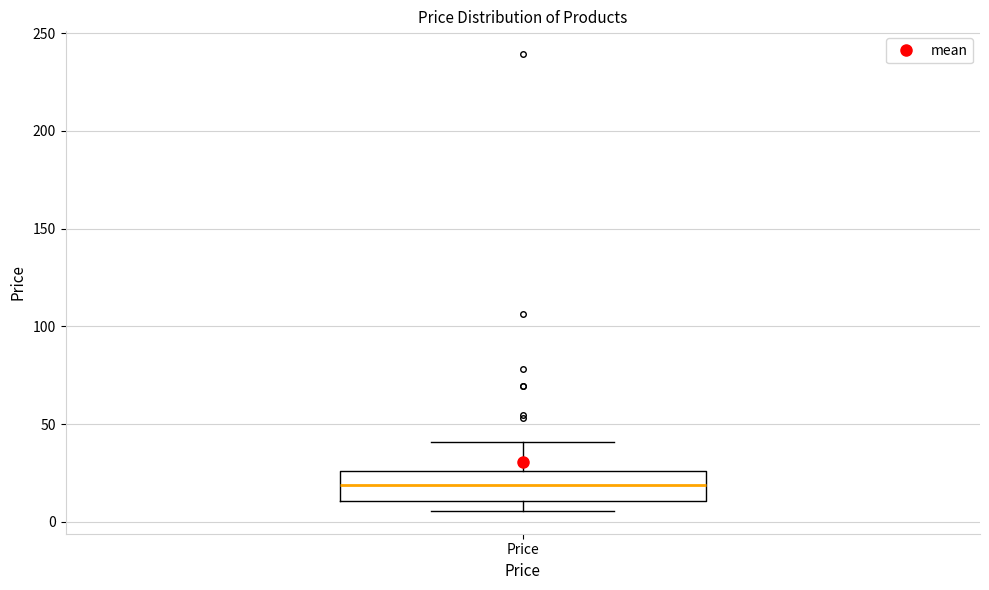

Transcribe this box plot: give where the median line is, the range the box spans, and where the two whiskers end, as read against the y-axis. The values are not printed on the chart, so give them approximately, as read against the axis.

median 20, box 10 to 25, whiskers 5 to 40